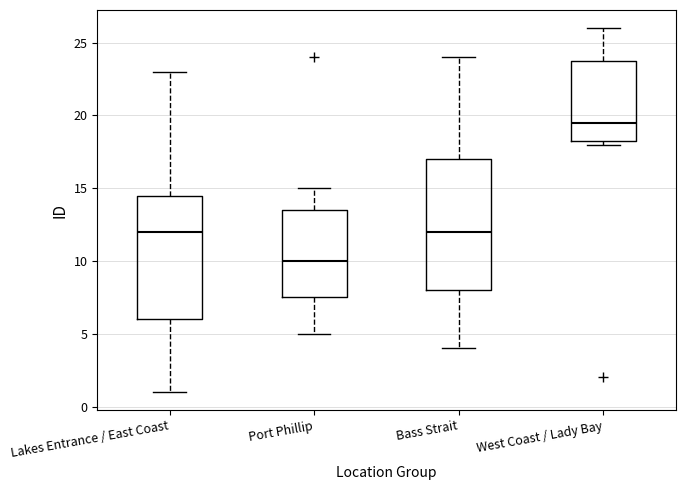

Which box's median line is the lowest?

Port Phillip